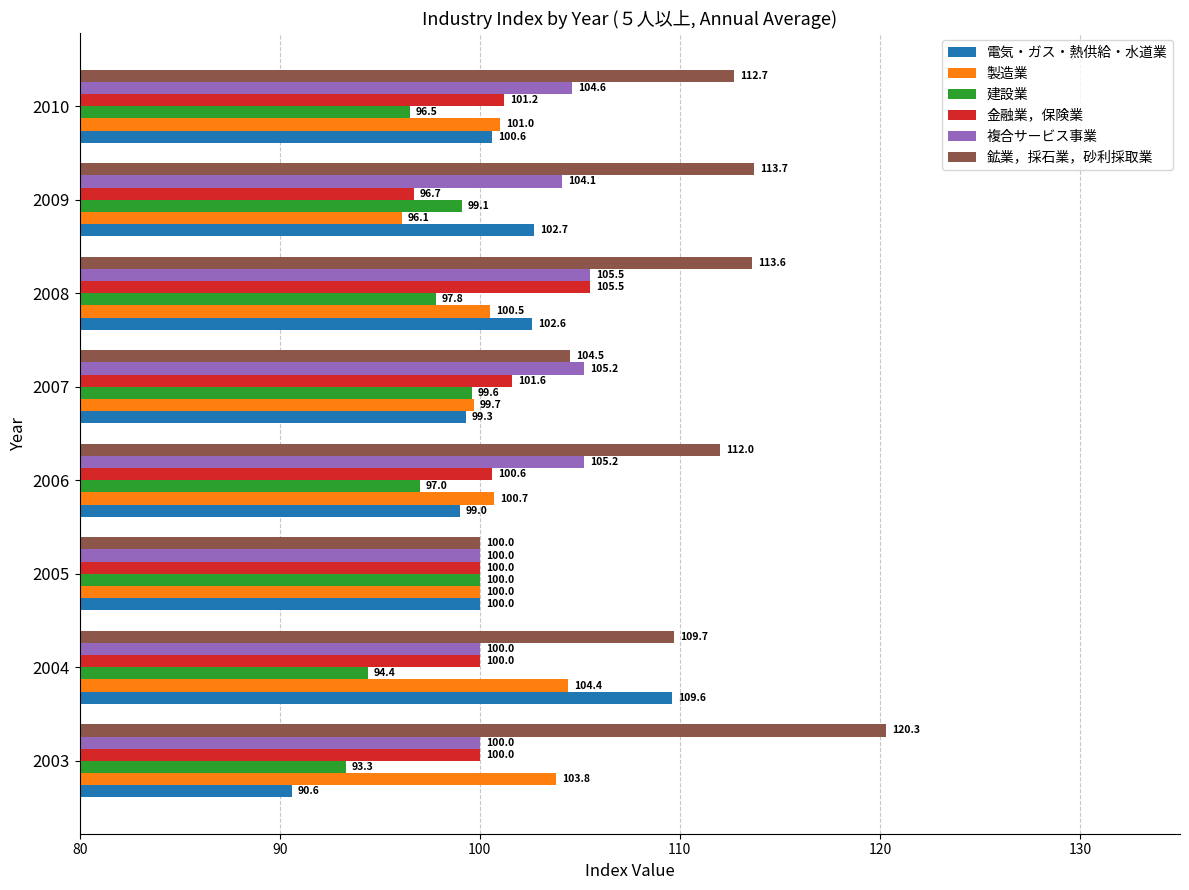

How many data points in 複合サービス事業 are less than 104?

3